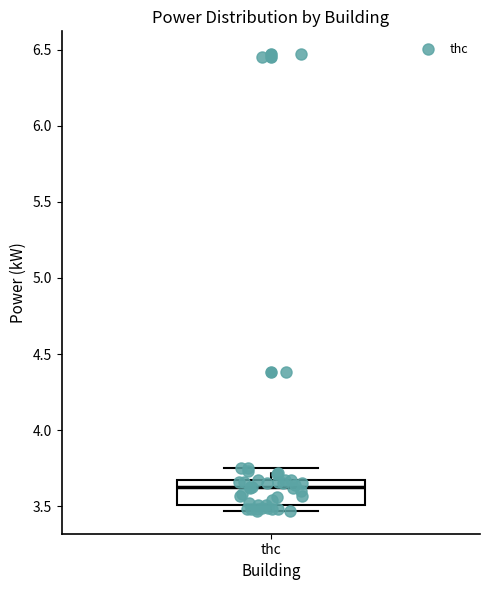

Read this box plot against the y-axis: the position of the median line, the range covered by the box, and the ends of both whiskers. The values are not printed on the chart, so give them approximately, as read against the axis.

median 3.65 (just below the box's upper edge), box 3.50 to 3.65, whiskers 3.45 to 3.75